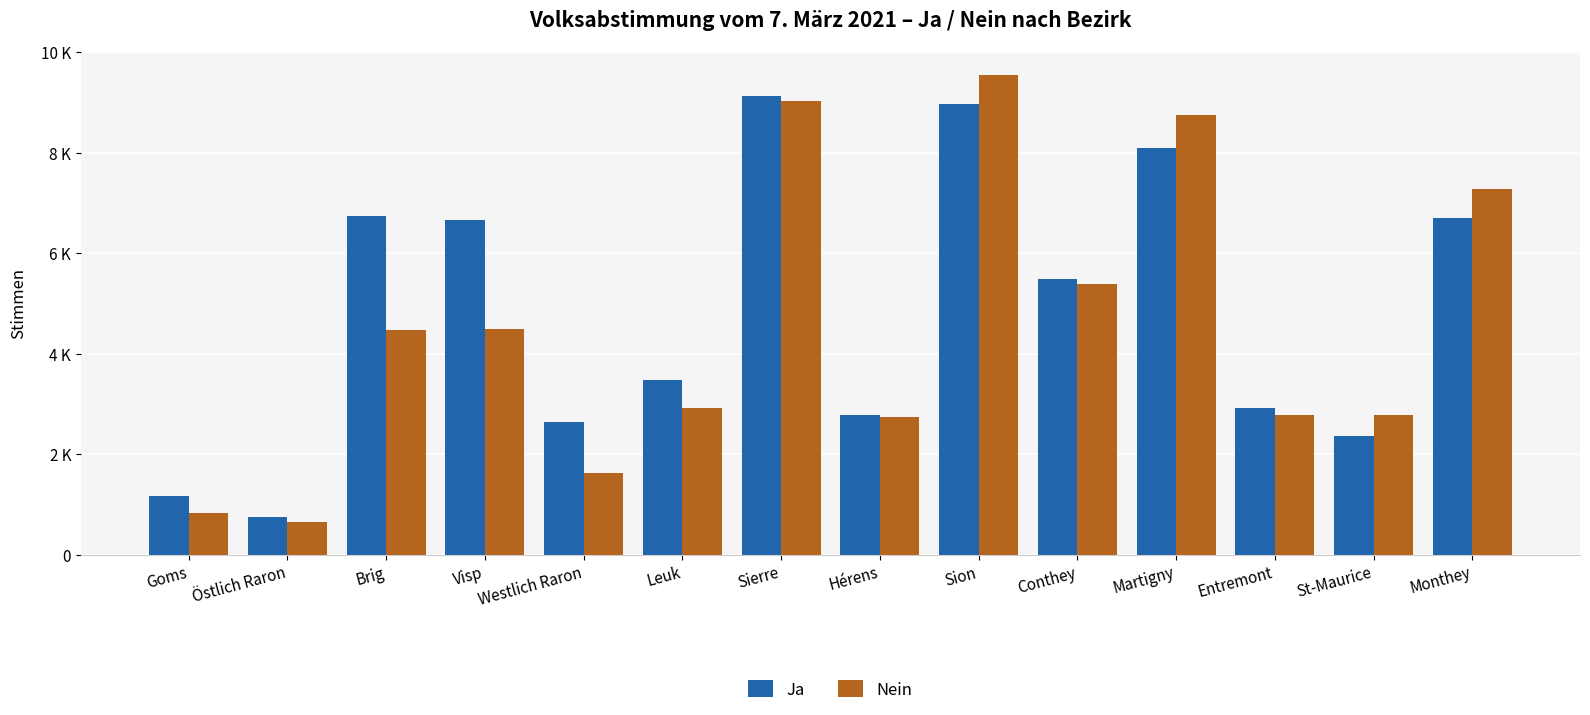

What are all the series names shown in the legend?

Ja, Nein